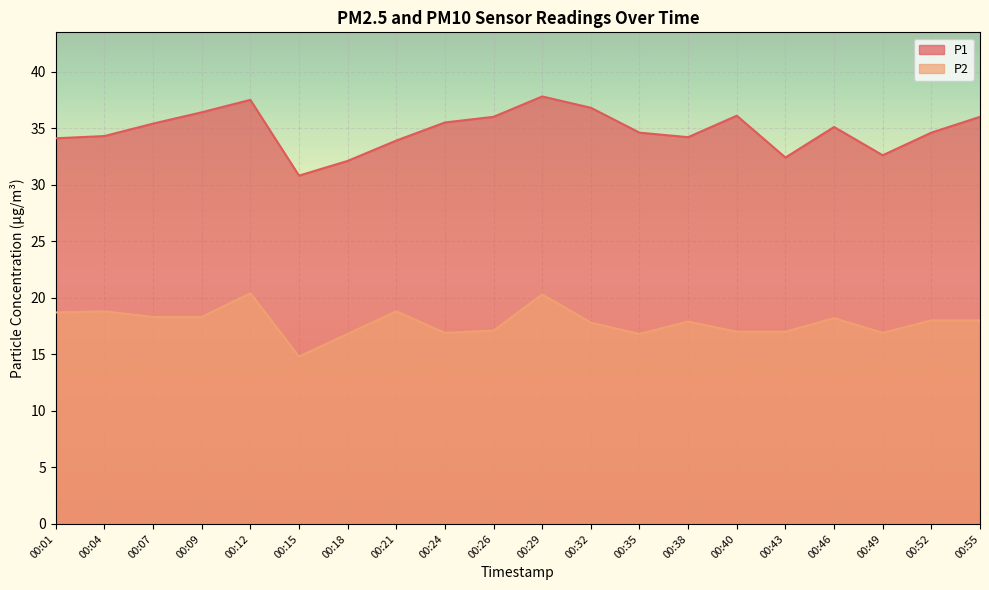

What is the value of the P2 point at the 2nd from the left?

18.8